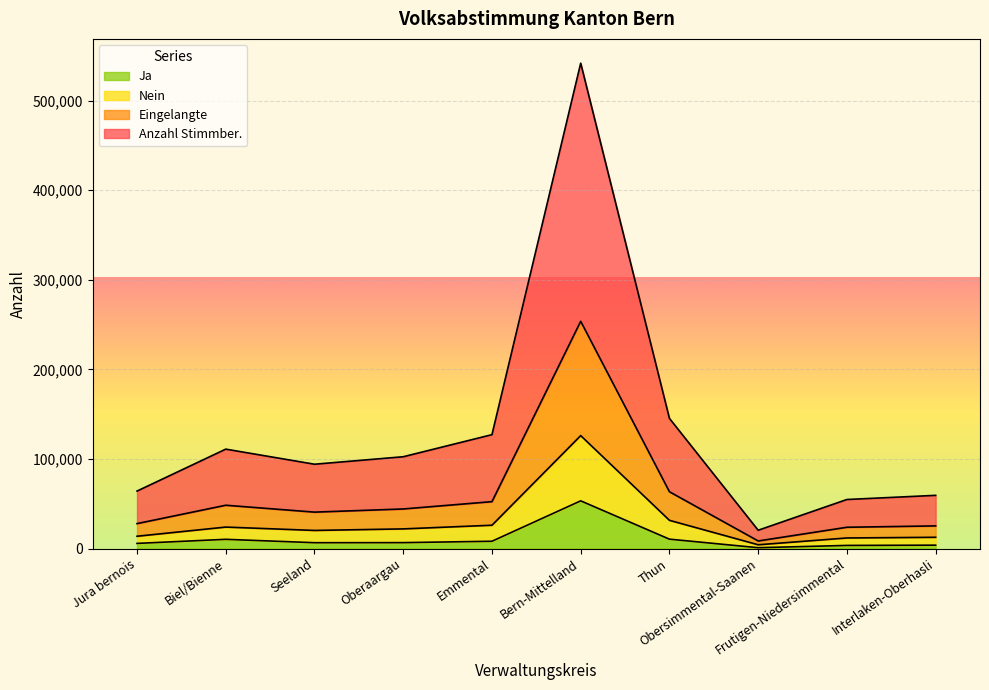

At how many categories does at least one series exceed 353235?

1